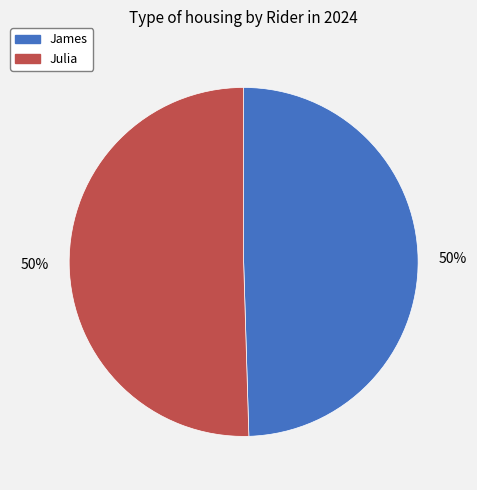

How many segments does this pie chart have?

2